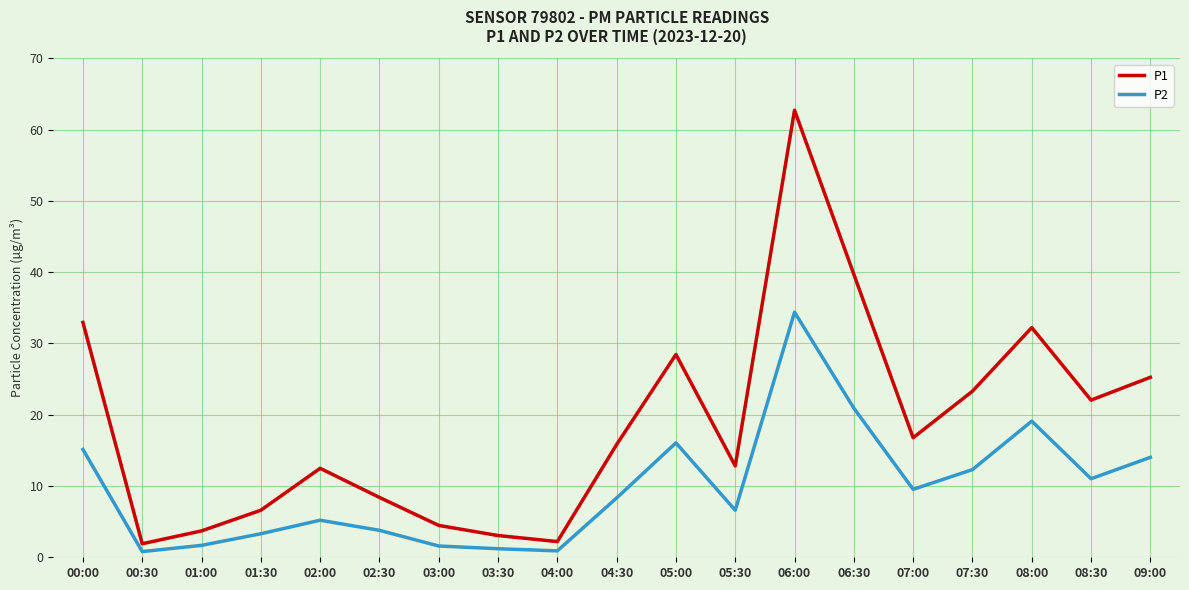

What is the difference between the second highest and second lowest values in the P1 series?

37.5